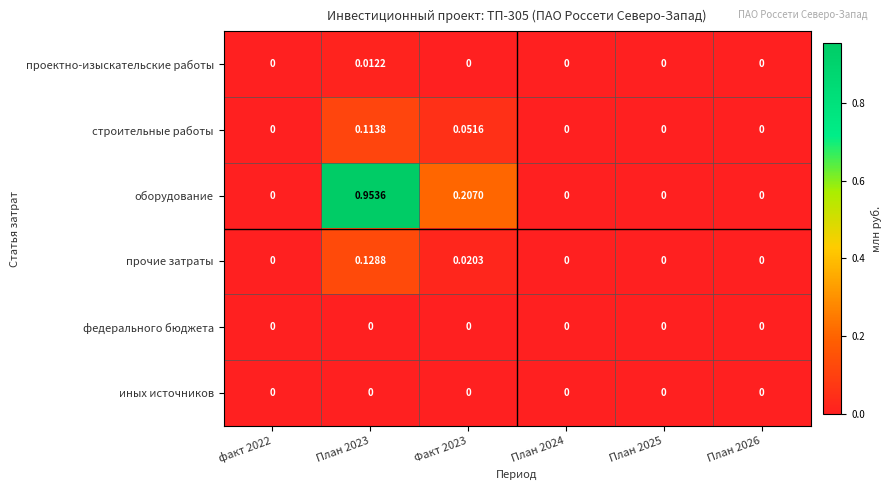

Which series changed the most between План 2023 and План 2026?

оборудование